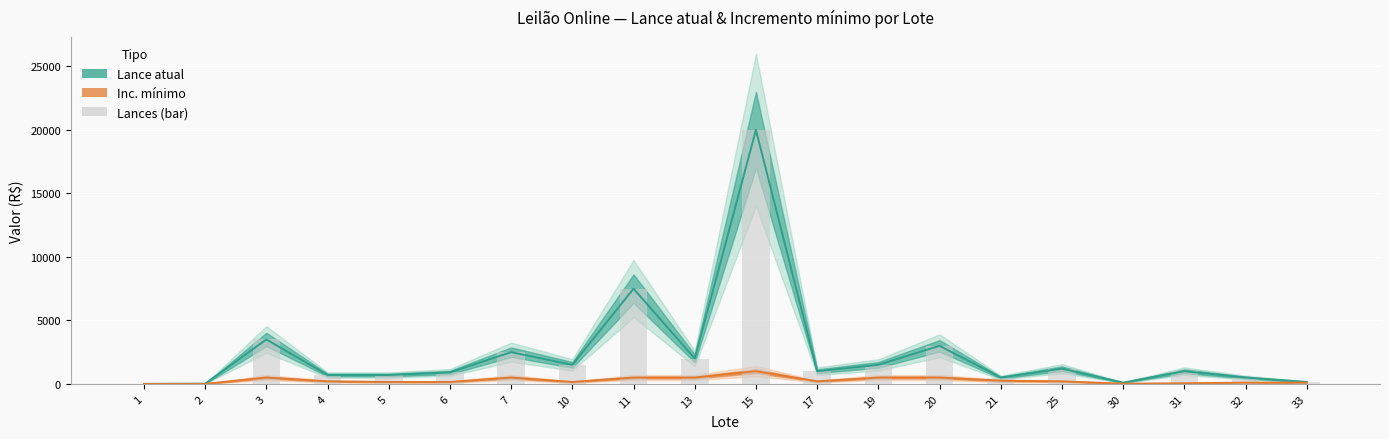

Is the value of Lance atual (bar) at 15 greater than the value of Lance atual at 20?

Yes